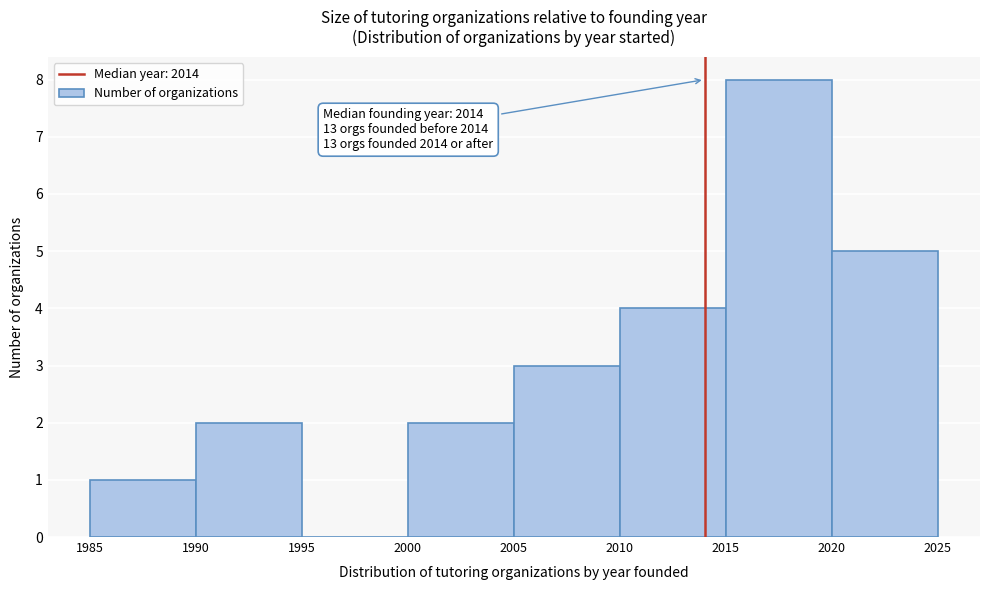

Over which range of the x-axis is the bar tallest?

2015 to 2020